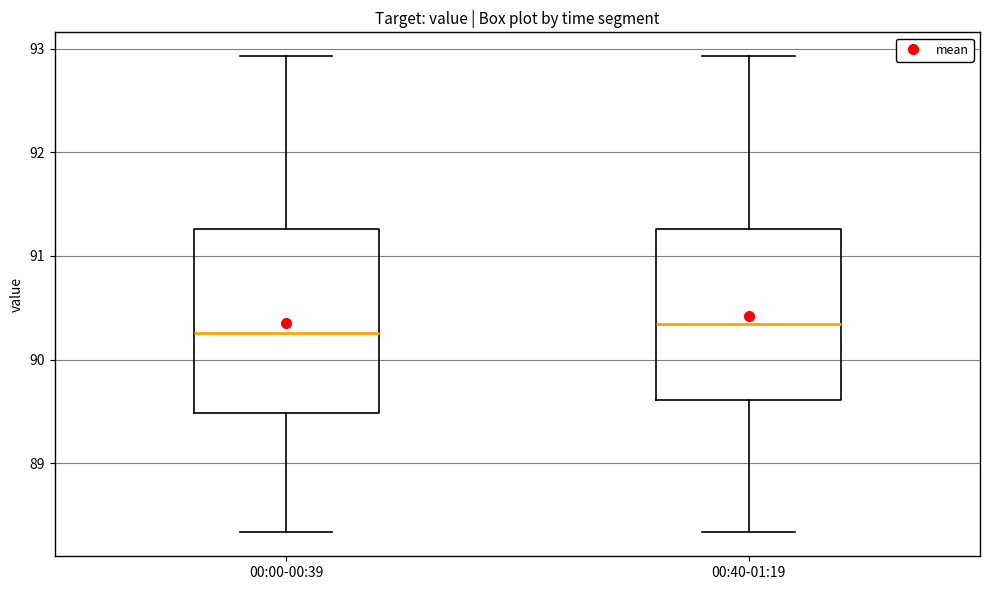

Comparing the boxes themselves (not the whiskers), which one is the tallest?

00:00-00:39